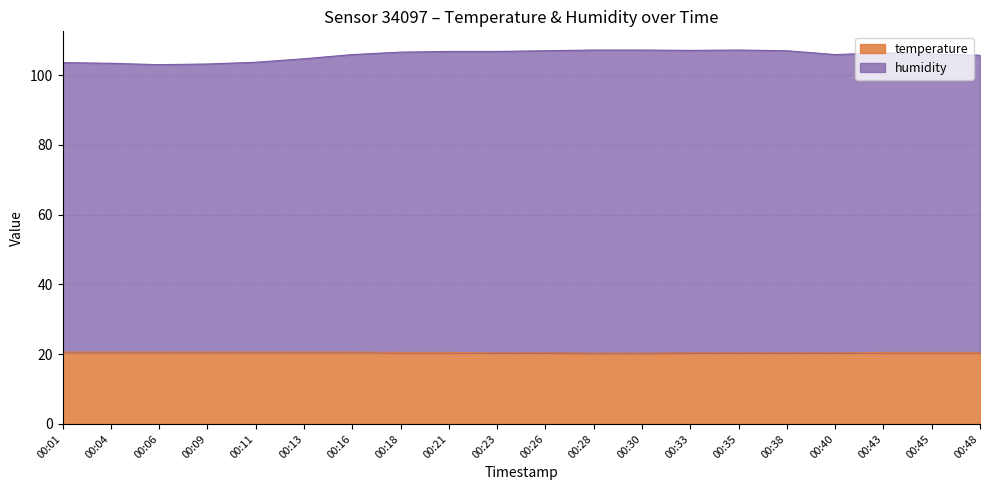

The temperature series shows 20.4 at 00:40. True or false?

True